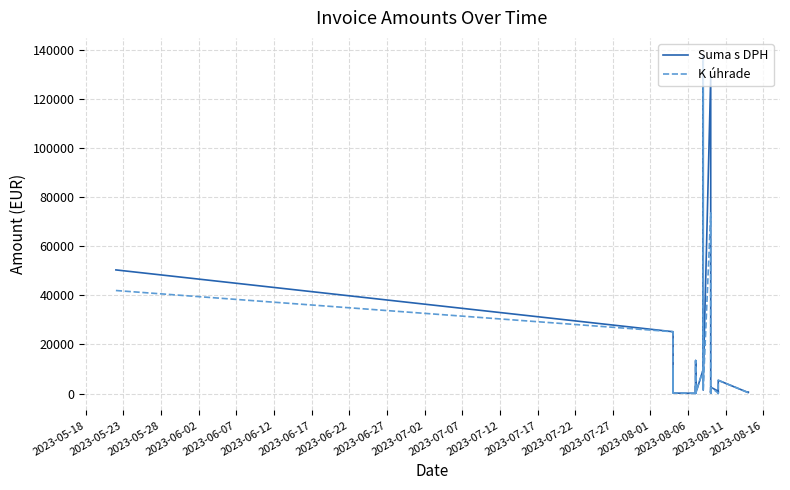

The value of K úhrade at 25 is 2717.2. True or false?

False